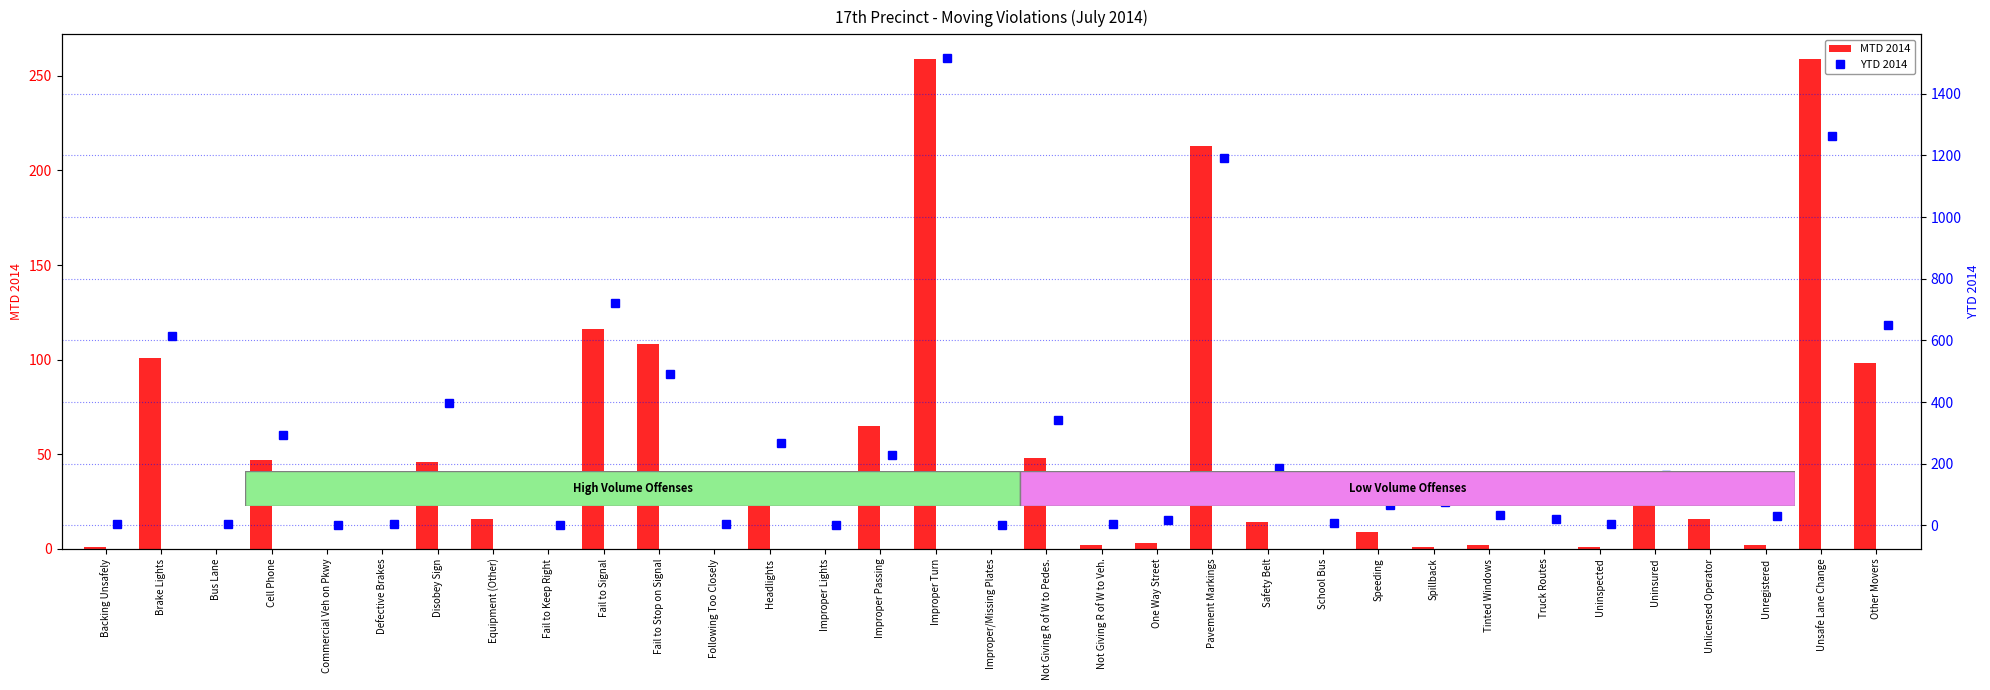

Rank the categories by MTD 2014 value from highest to lowest.

Improper Turn, Unsafe Lane Change, Pavement Markings, Fail to Signal, Fail to Stop on Signal, Brake Lights, Other Movers, Improper Passing, Not Giving R of W to Pedes., Cell Phone, Disobey Sign, Headlights, Uninsured, Equipment (Other), Unlicensed Operator, Safety Belt, Speeding, One Way Street, Not Giving R of W to Veh., Tinted Windows, Unregistered, Backing Unsafely, Spillback, Uninspected, Bus Lane, Commercial Veh on Pkwy, Defective Brakes, Fail to Keep Right, Following Too Closely, Improper Lights, Improper/Missing Plates, School Bus, Truck Routes